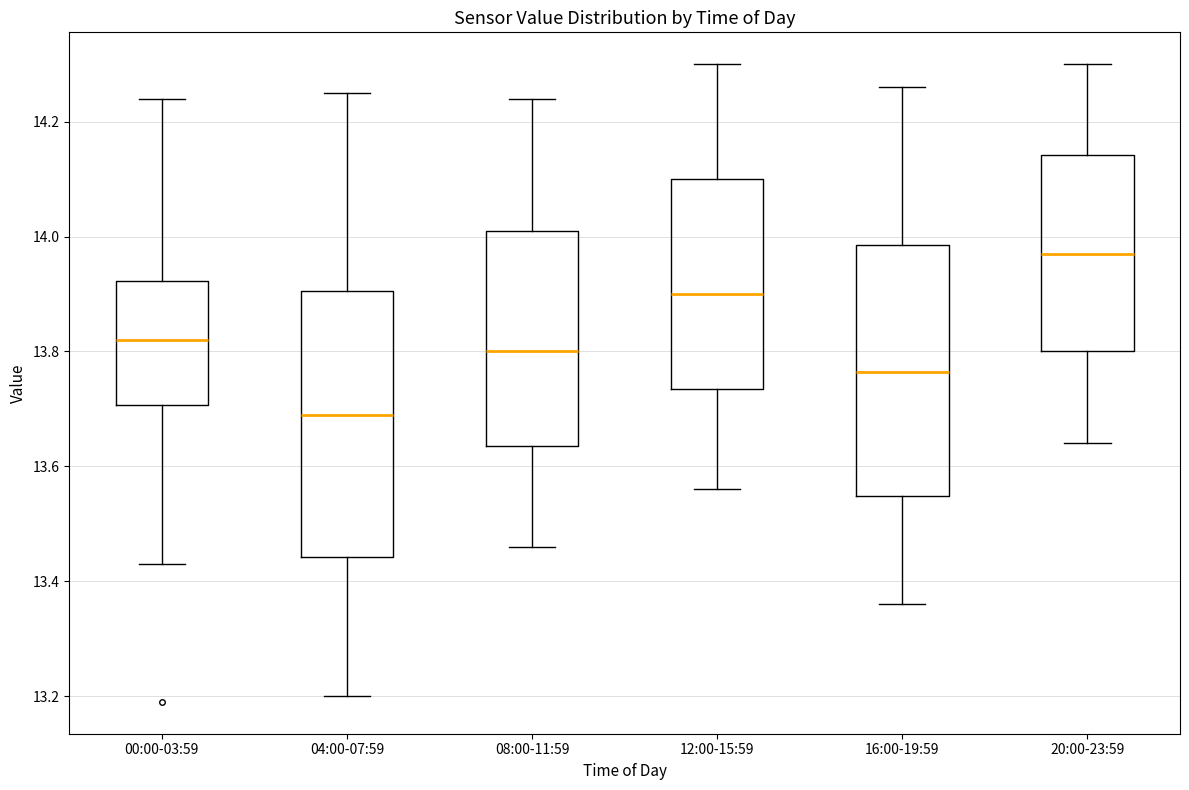

Where does the upper whisker of the box for 04:00-07:59 end on the y-axis? The values are not printed on the chart, so give them approximately, as read against the axis.

14.26